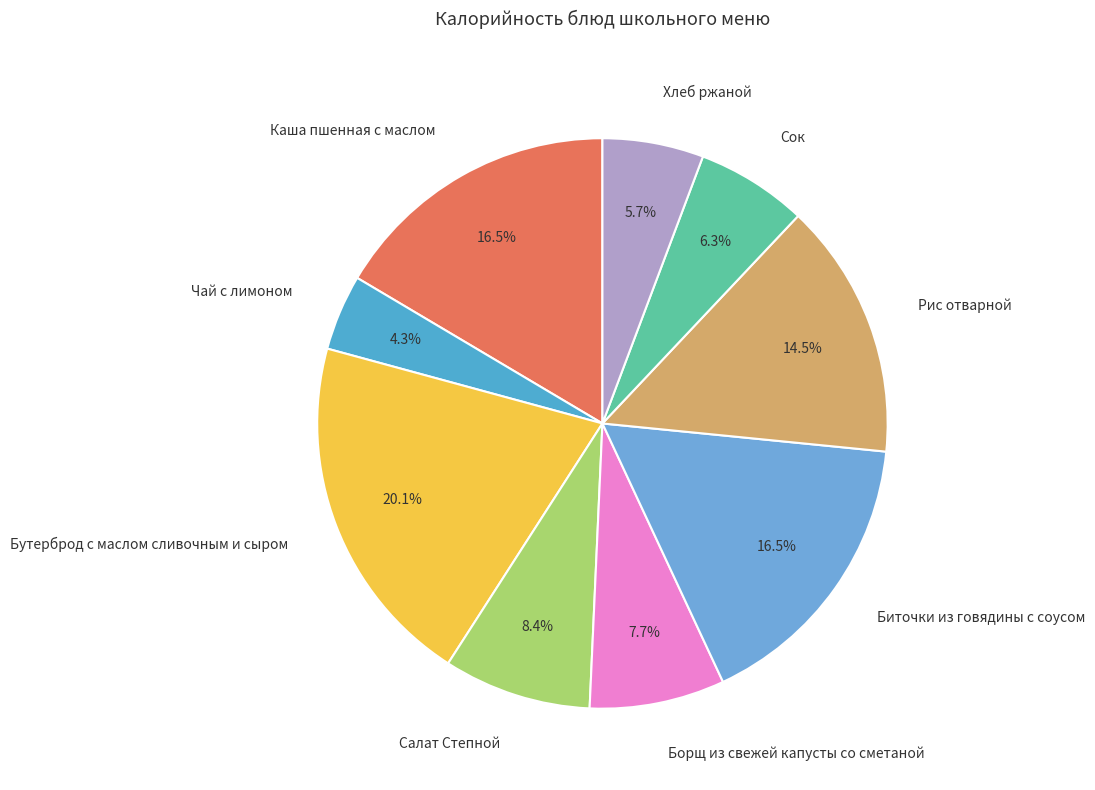

What percentage is NOT represented by Чай с лимоном?

95.7%